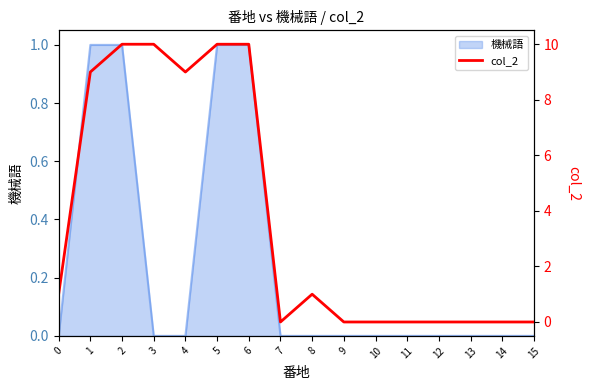

The 機械語 series shows 0 at 3. True or false?

True